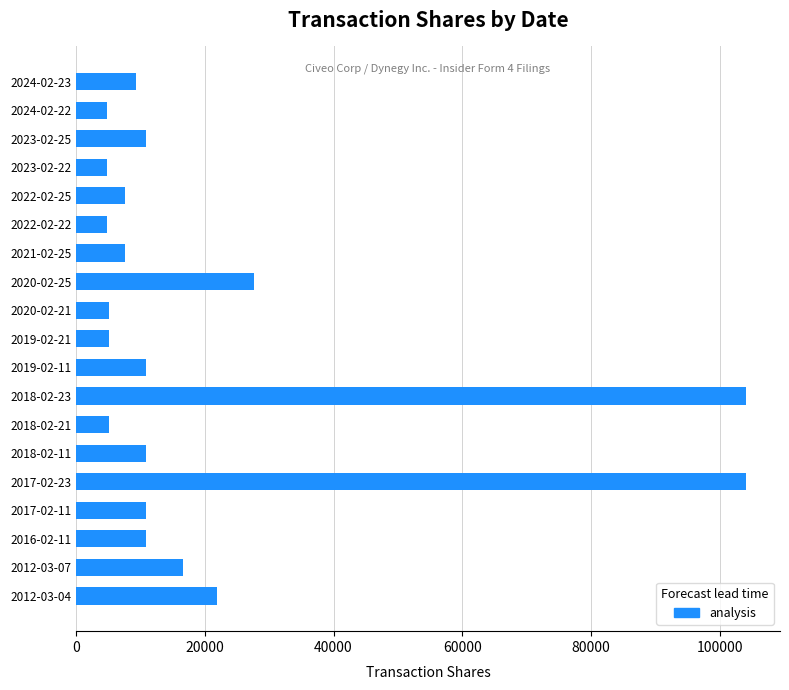

What is the minimum value shown in the chart?

4798